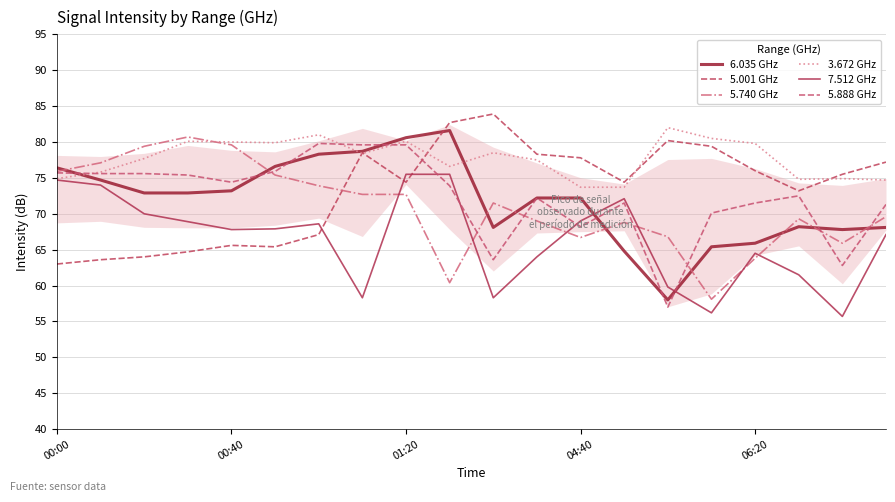

Where does the 5.740 GHz series first go above 71?

00:00